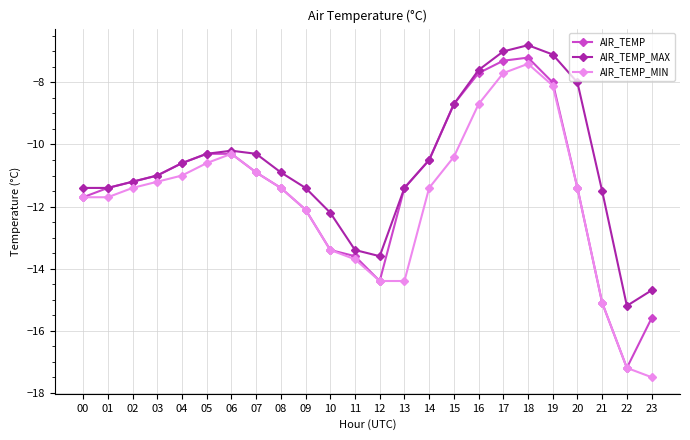

How many categories are shown in the chart?

24